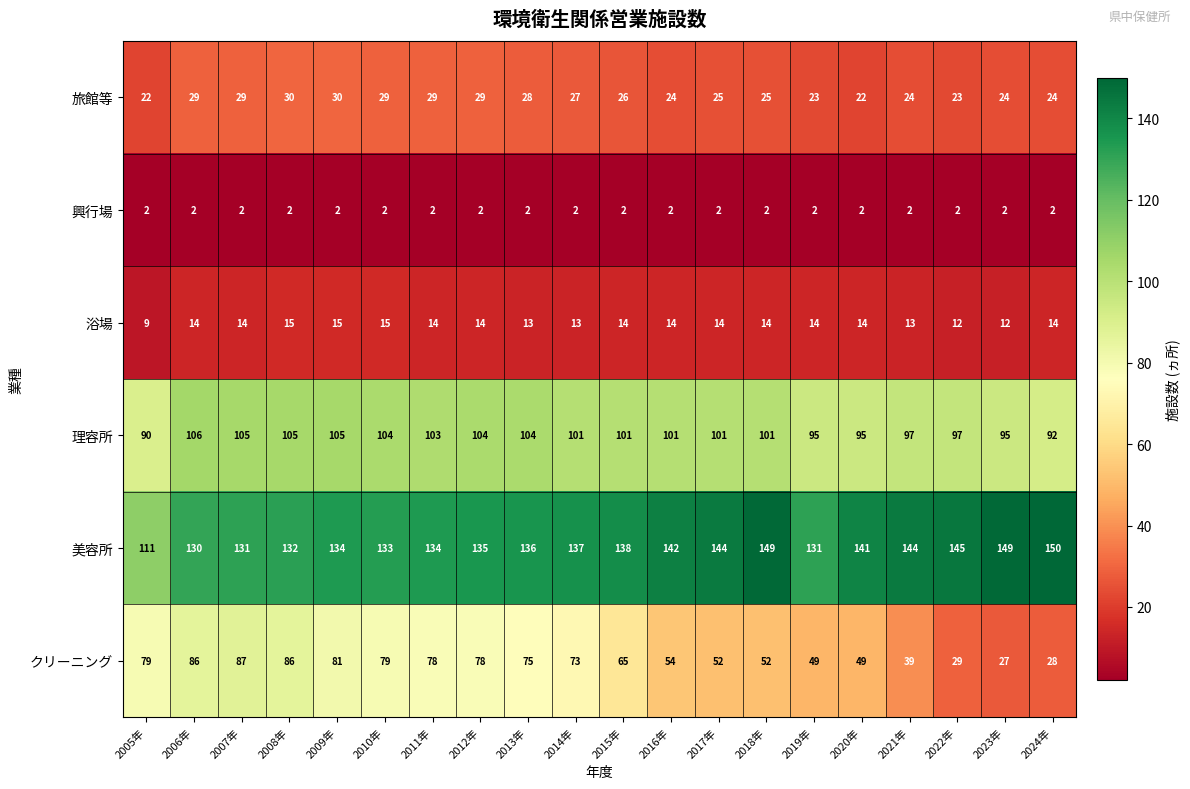

At how many categories does at least one series exceed 24?

20